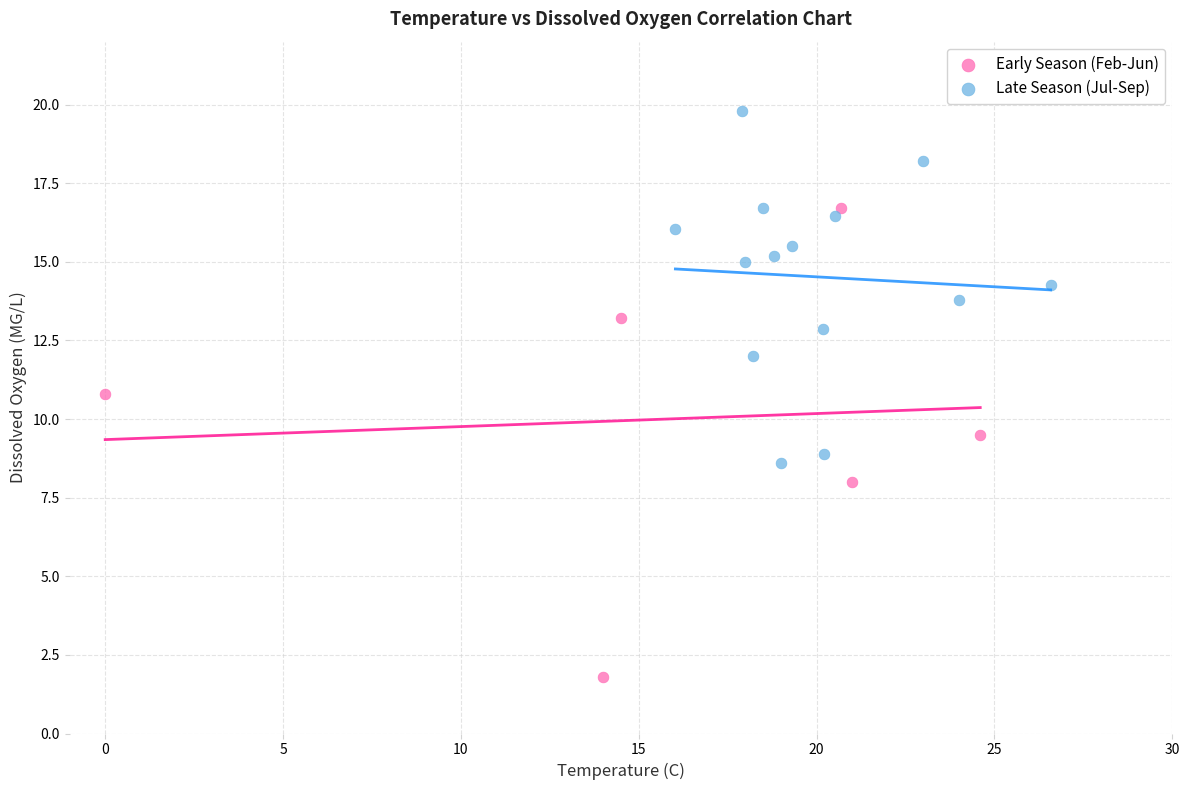

Which series has the largest Y range (max minus min)?

Early Season (Feb-Jun)